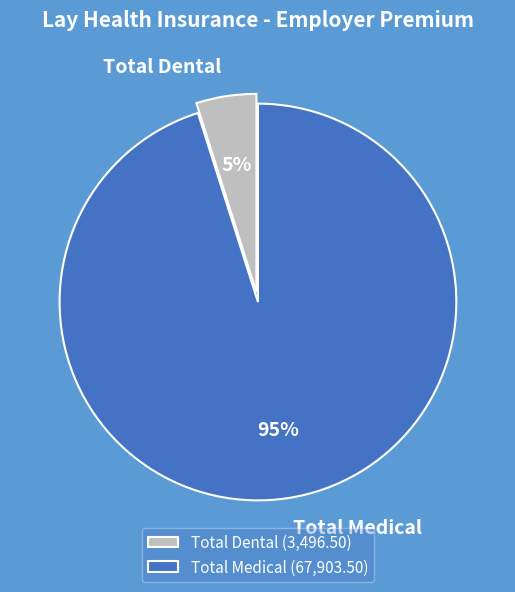

To the nearest percent, what is the combined percentage of Total Medical and Total Dental?

100%